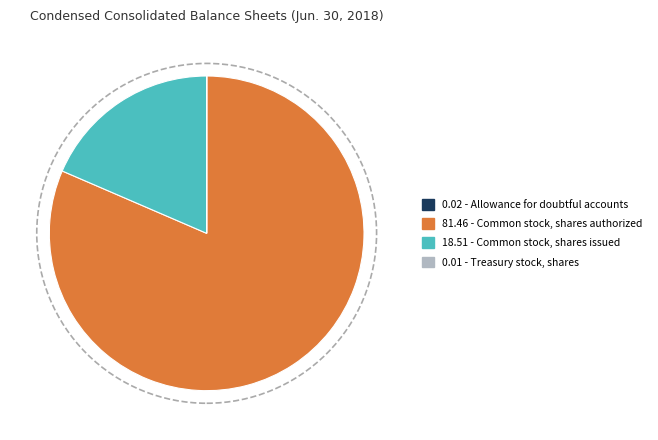

Is there a majority slice in this chart?

Yes